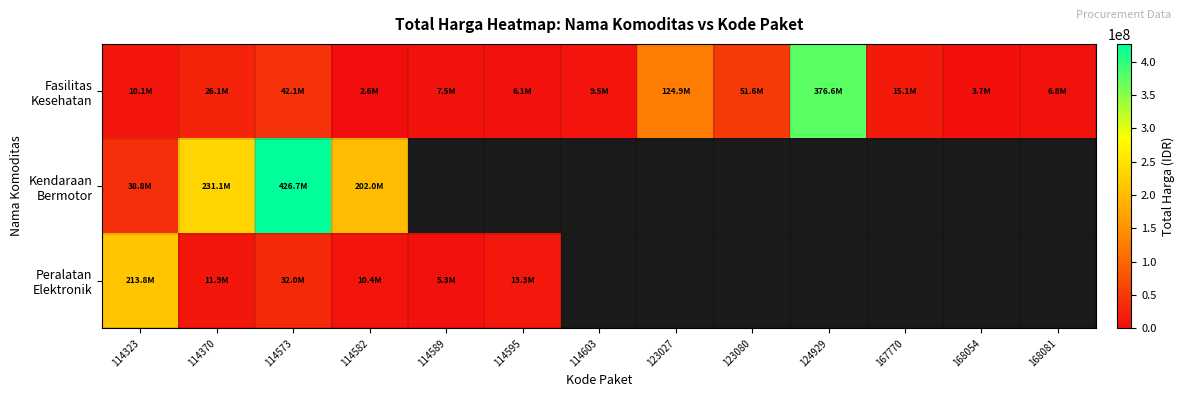

At how many categories does at least one series exceed 325909282?

2